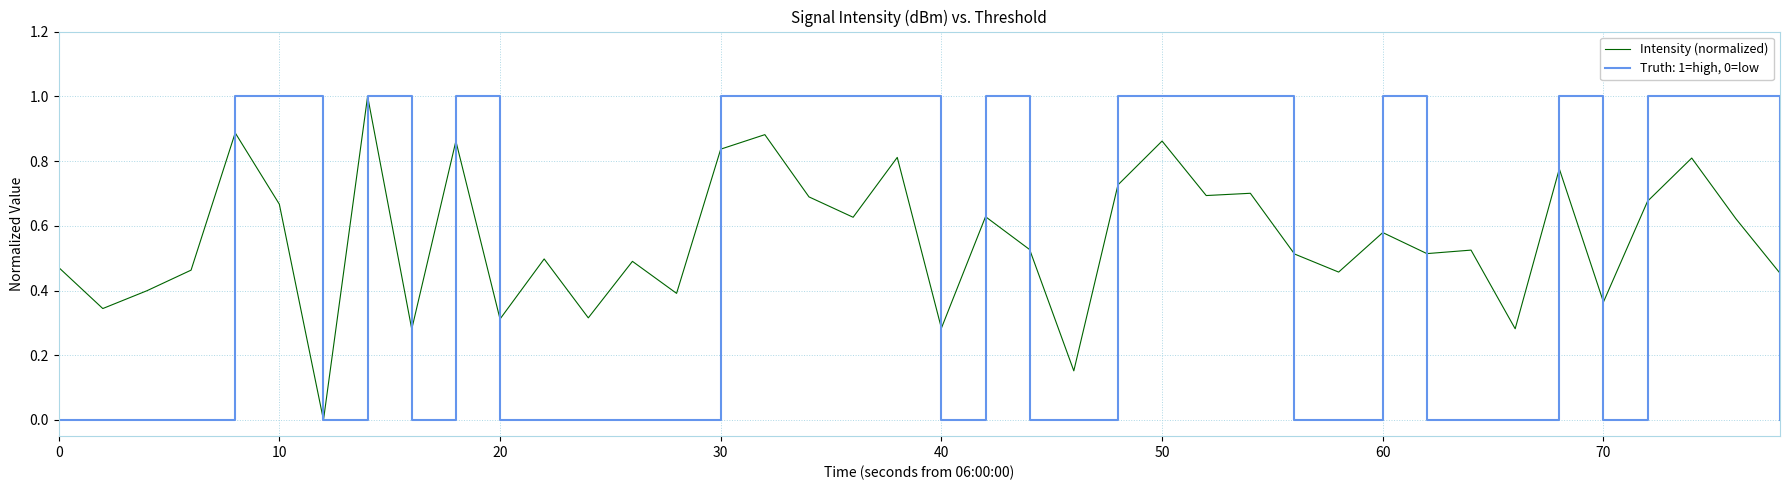

Which series has the largest total across all categories?

Intensity (normalized)